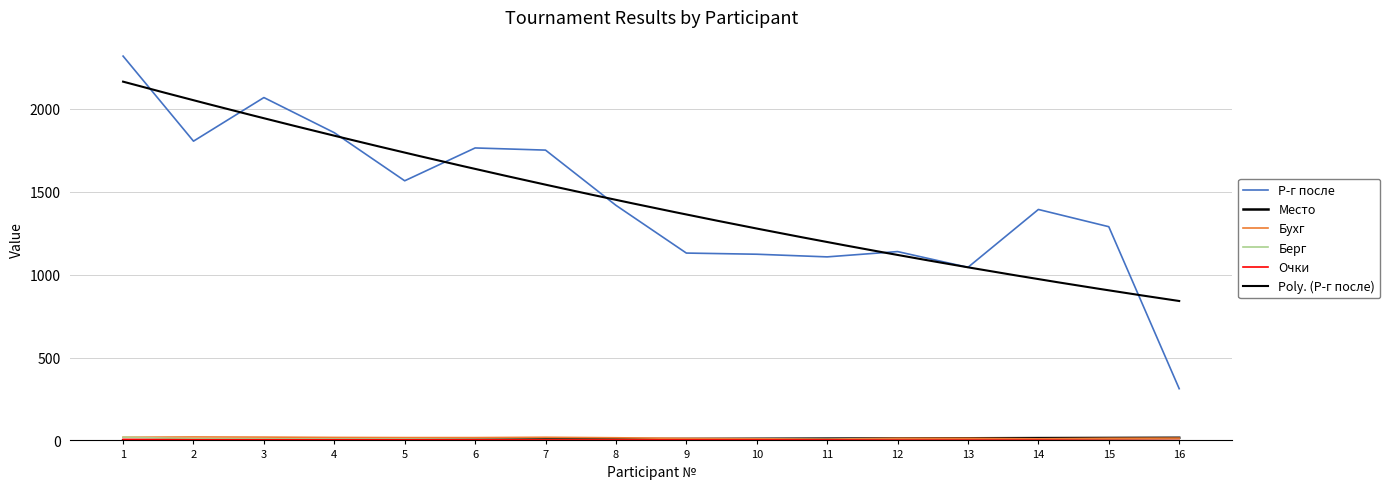

What is the difference between the second highest and second lowest values in the Берг series?

10